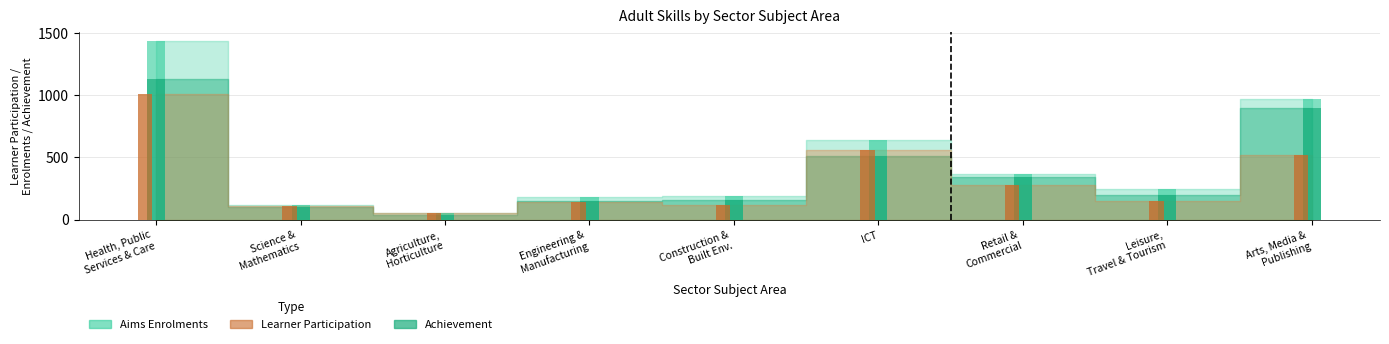

Reading right to left, list all the values displayed in this chart.

Aims Enrolments: 970	250	370	640	190	180	50	120	1440
Achievement: 900	200	340	510	160	150	40	100	1130
Learner Participation: 520	150	280	560	120	140	50	110	1010